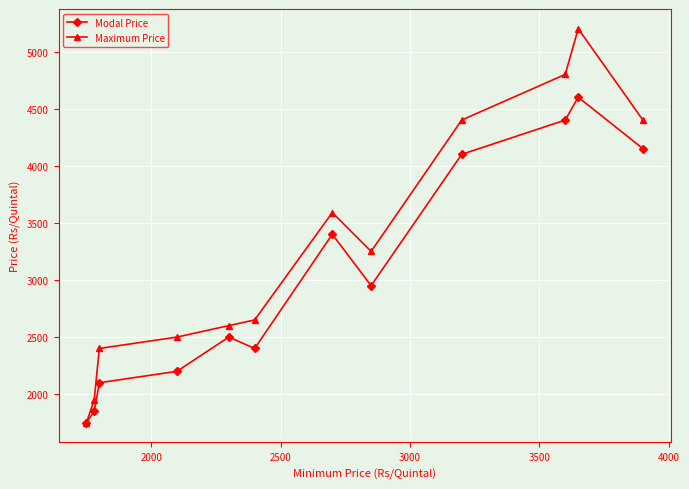

Which series has the largest total across all categories?

Maximum Price